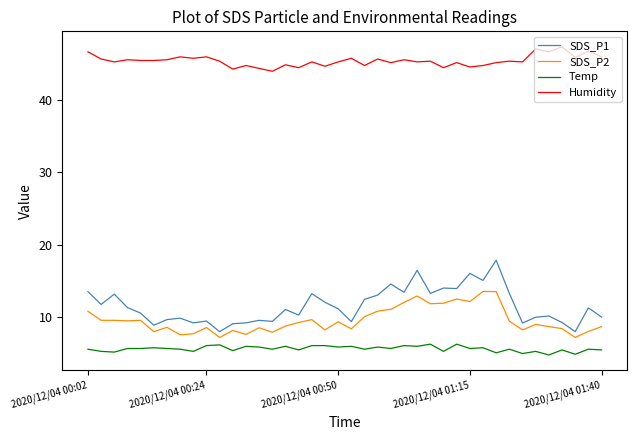

What is the difference between the maximum and minimum values in the SDS_P1 series?

9.9